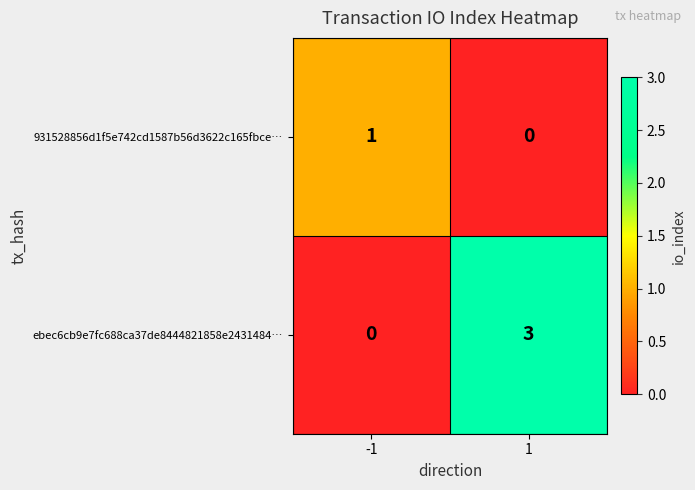

Reading right to left, extract all data points from this chart.

931528856d1f5e742cd1587b56d3622c165fbce…: 0	1
ebec6cb9e7fc688ca37de8444821858e2431484…: 3	0